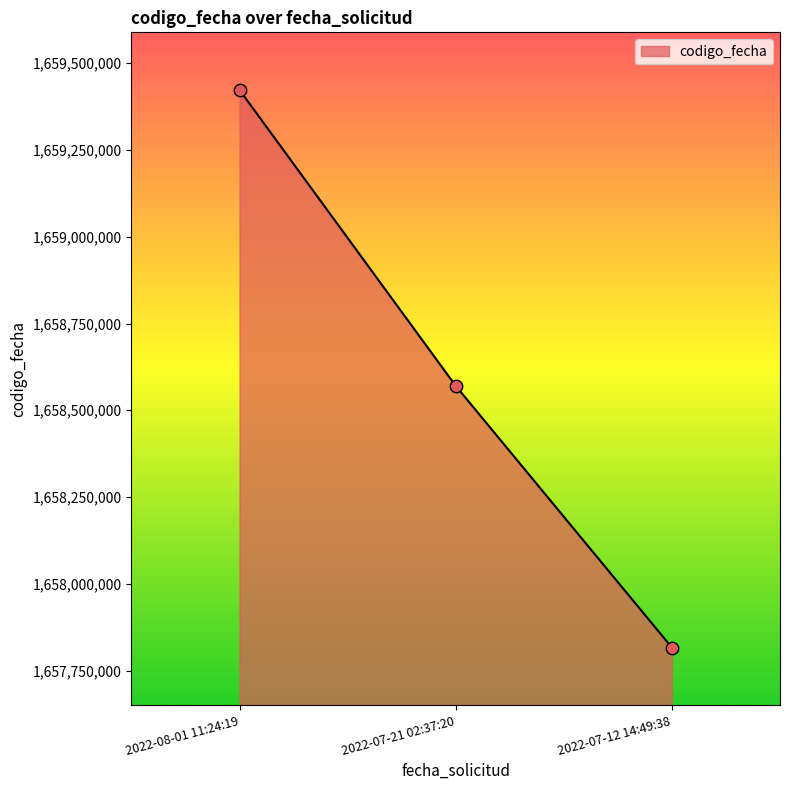

What is the change in value from 2022-07-21 02:37:20 to 2022-07-12 14:49:38?

-753967